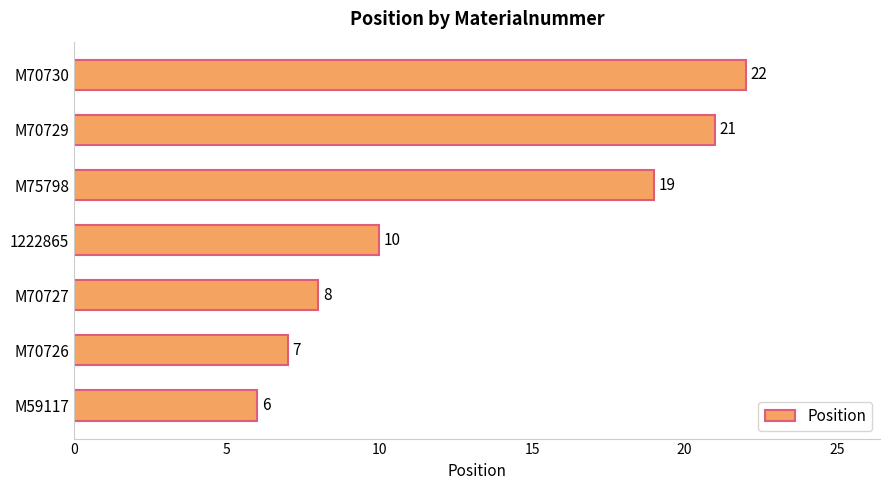

Is it true that the value at M59117 is 6?

True